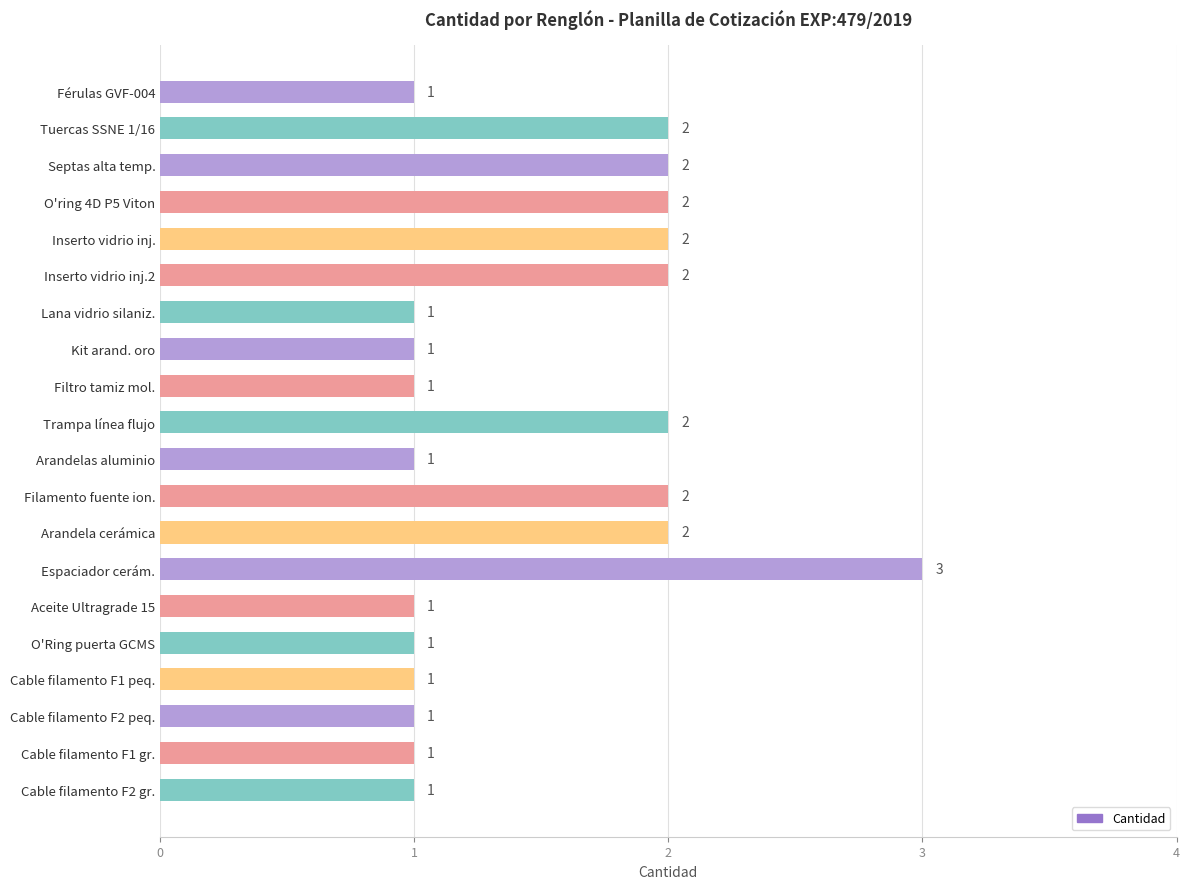

Reading top to bottom, list all the values displayed in this chart.

1	2	2	2	2	2	1	1	1	2	1	2	2	3	1	1	1	1	1	1